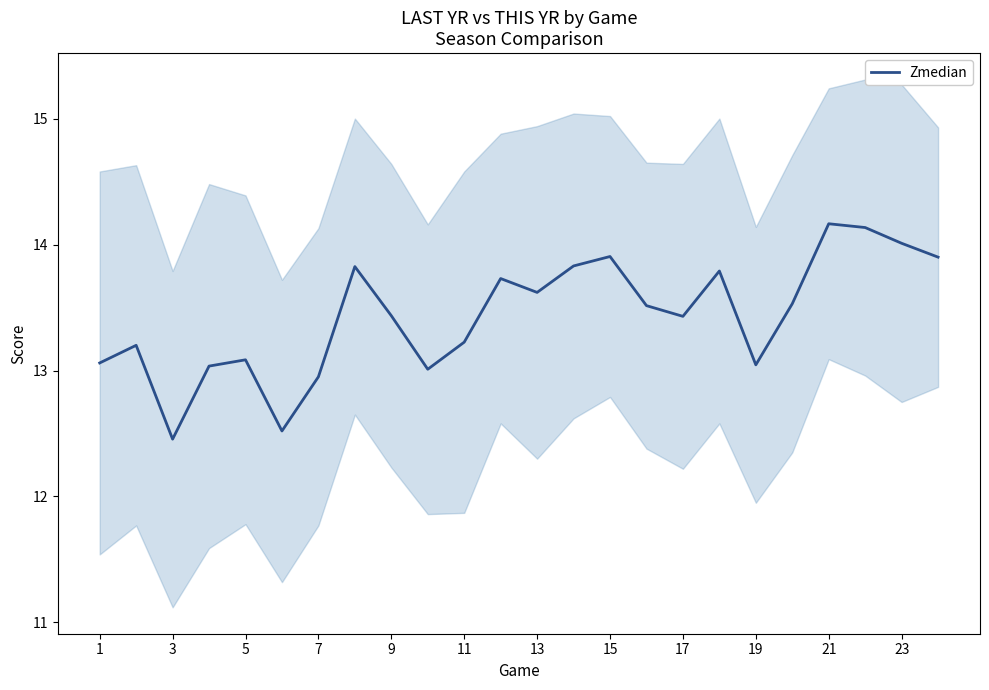

What is the maximum value for Zmedian?

14.2